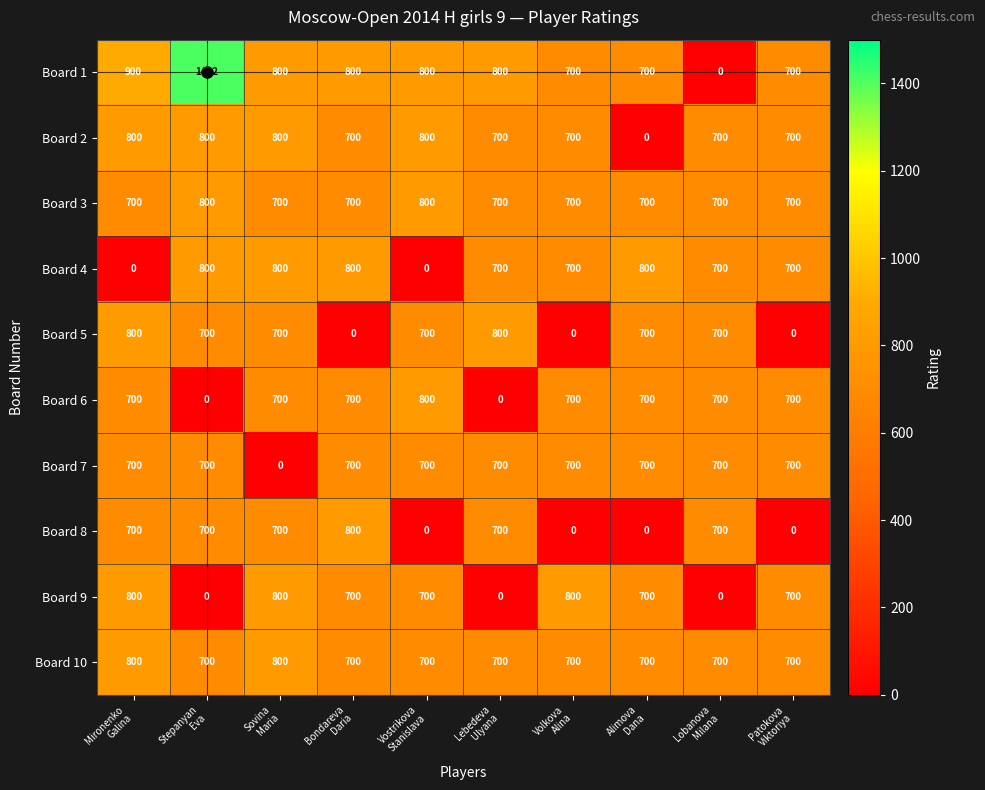

What is the difference between the maximum and minimum values in the Board 10 series?

100